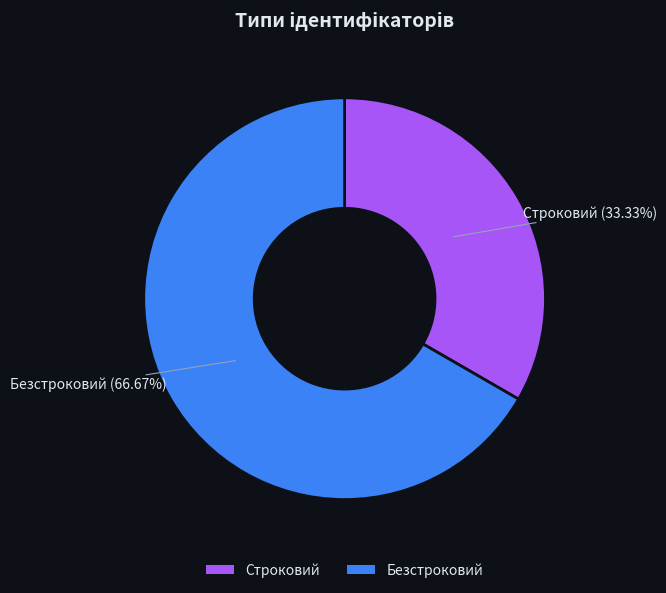

What percentage do Строковий and Безстроковий together represent?

100.0%